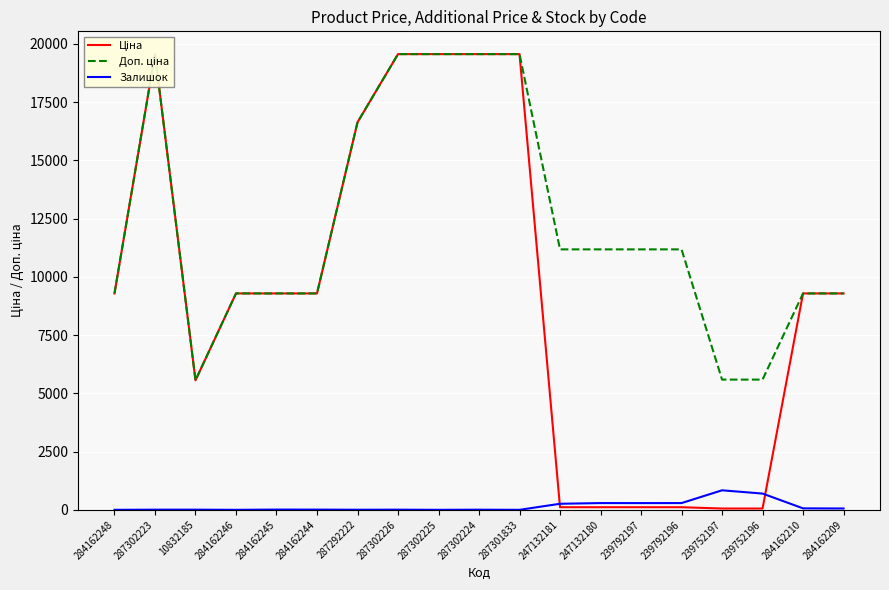

List the series in order of their overall mean, lowest first.

Залишок, Ціна, Доп. ціна